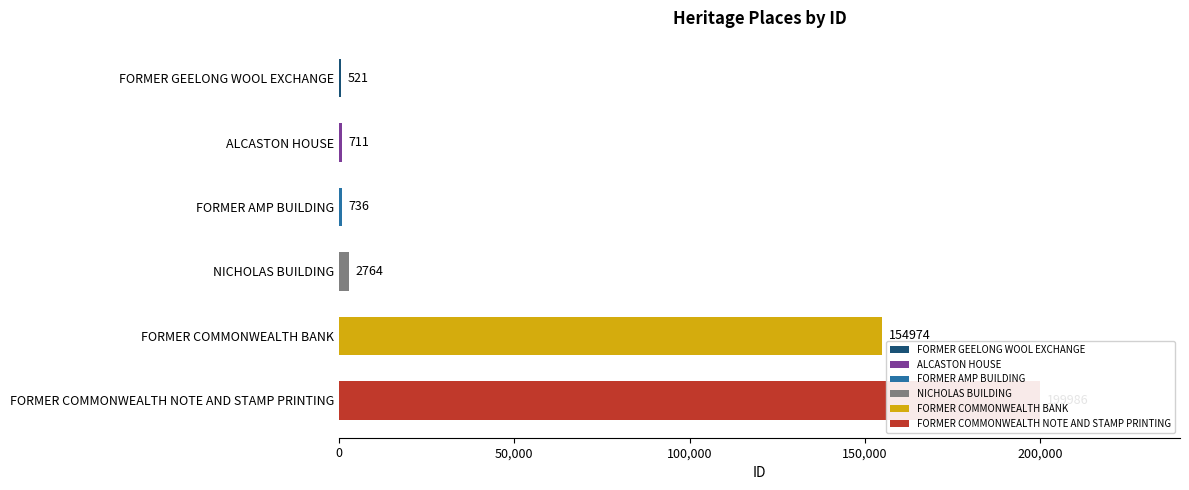

What is the difference between the values at FORMER COMMONWEALTH BANK and FORMER GEELONG WOOL EXCHANGE?

154453